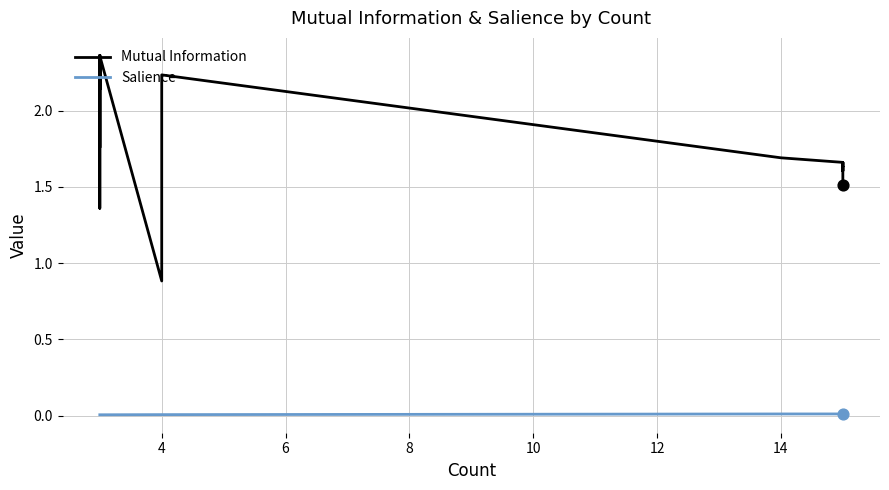

Which series has the largest total across all categories?

Mutual Information